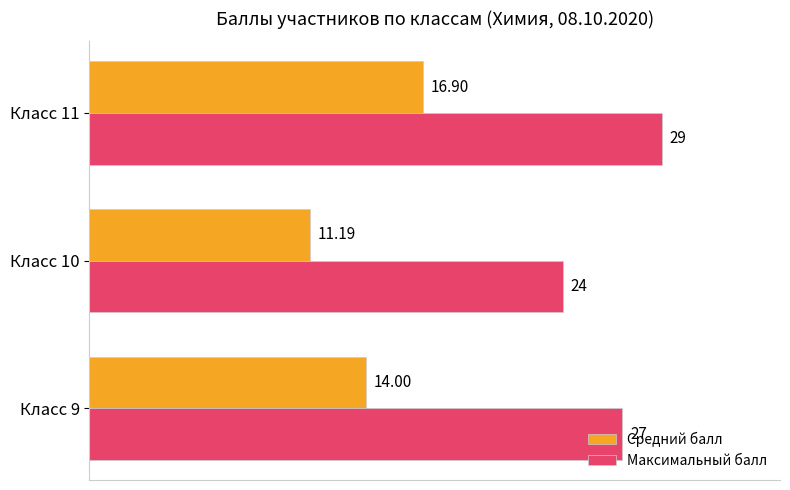

Between Класс 9 and Класс 11, which series saw the biggest shift?

Средний балл